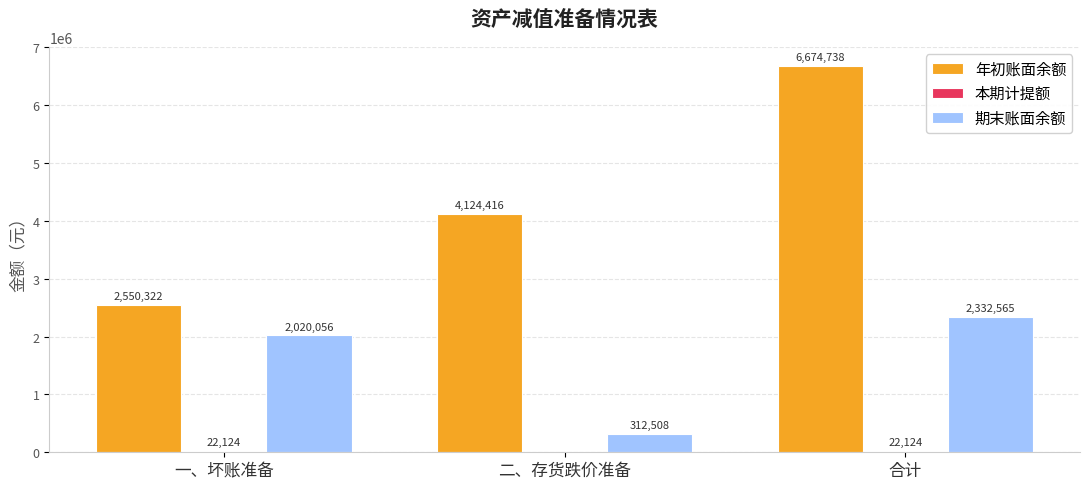

What is the sum of all 期末账面余额 values?

4665129.0